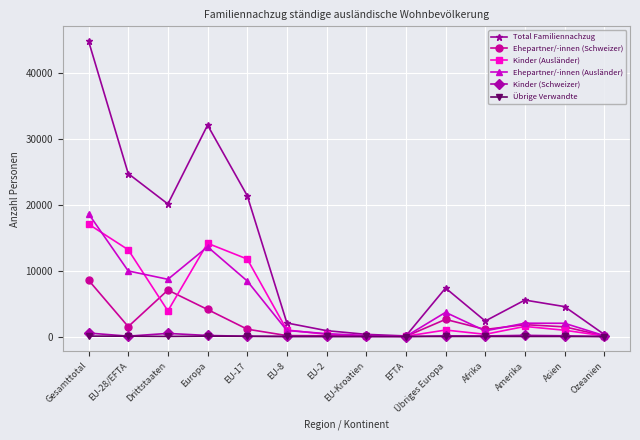

What is the maximum value shown in the chart?

44831